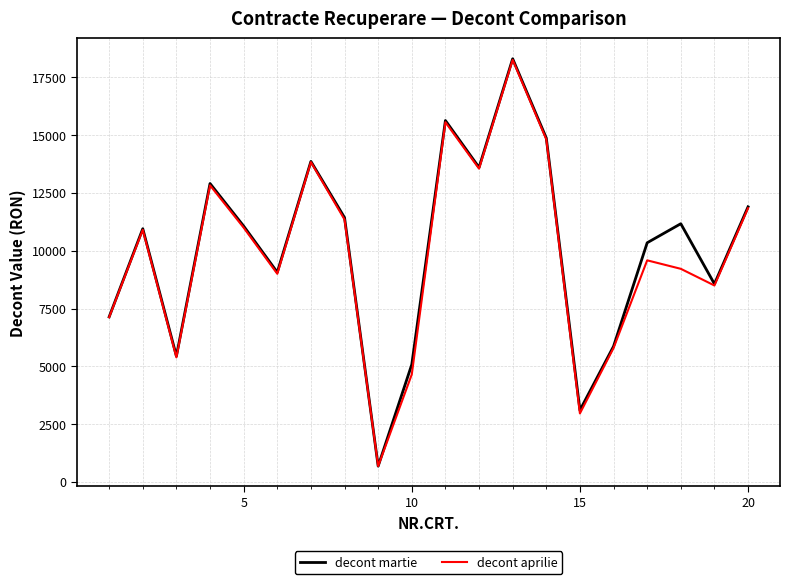

Which series has the widest spread of values?

decont martie